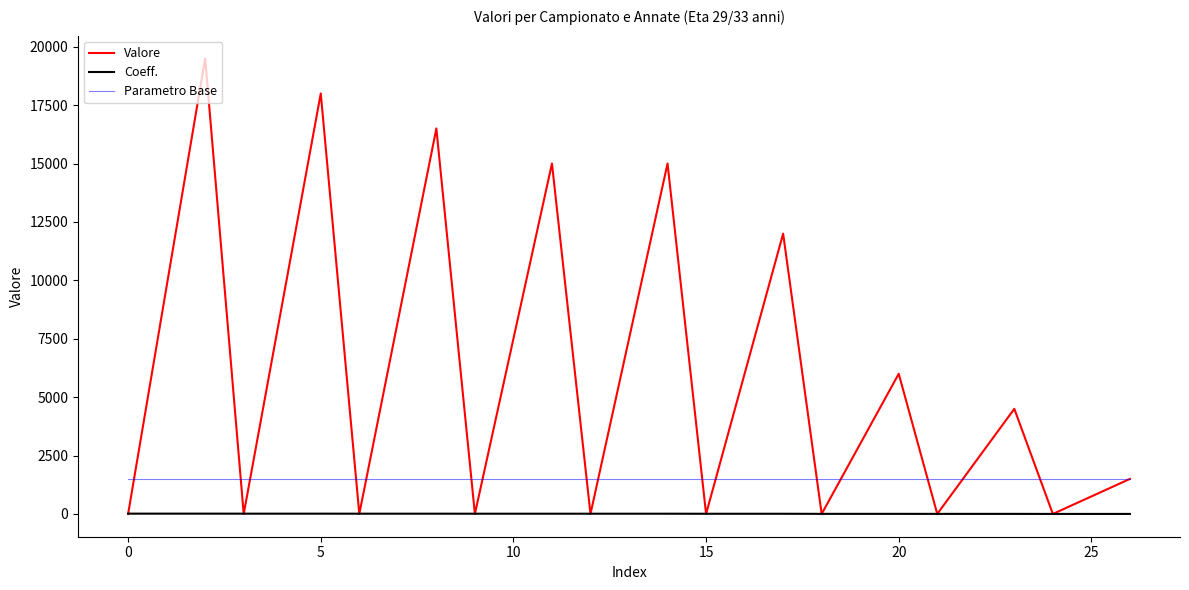

Which series has the widest spread of values?

Valore